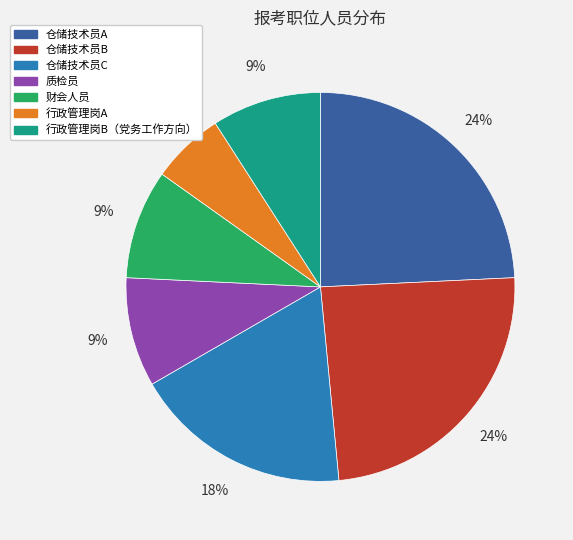

Is 仓储技术员C the majority of the pie?

No